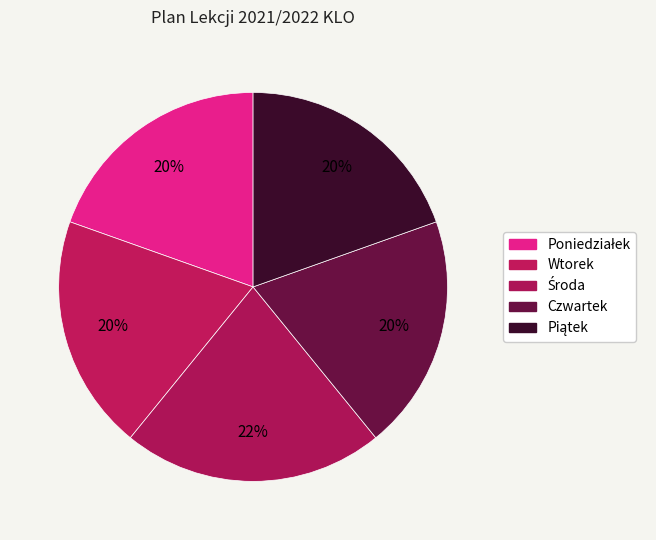

Count the number of slices in the pie.

5